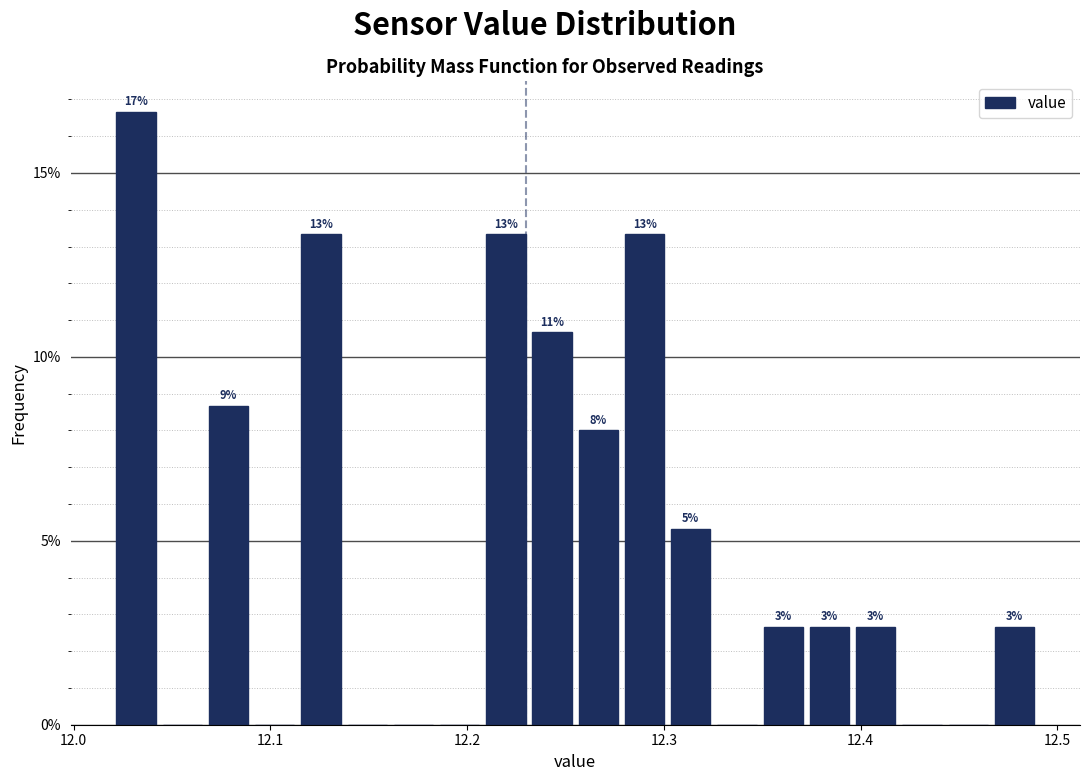

Read against the x-axis, roughly where is the centre of the tallest bar?

12.03